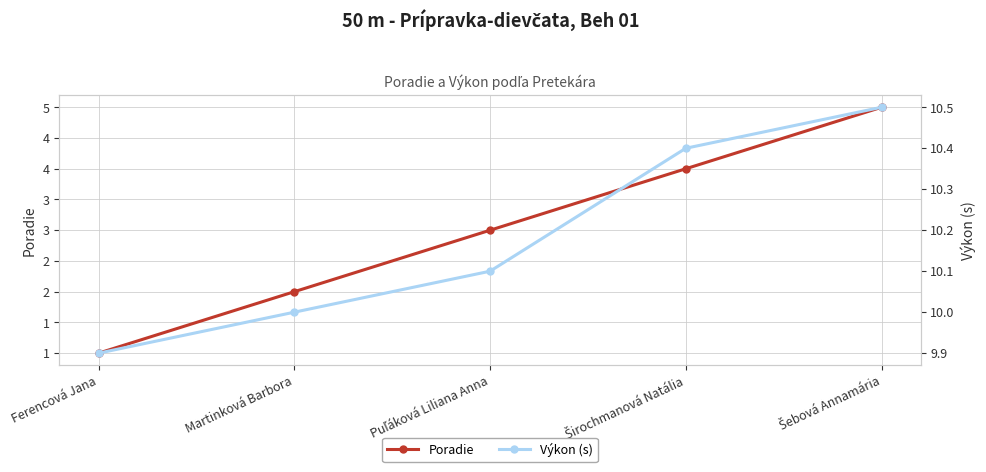

Reading right to left, extract all data points from this chart.

Poradie: Šebová Annamária=5.0	Širochmanová Natália=4.0	Puľáková Liliana Anna=3.0	Martinková Barbora=2.0	Ferencová Jana=1.0
Výkon (s): Šebová Annamária=10.5	Širochmanová Natália=10.4	Puľáková Liliana Anna=10.1	Martinková Barbora=10.0	Ferencová Jana=9.9